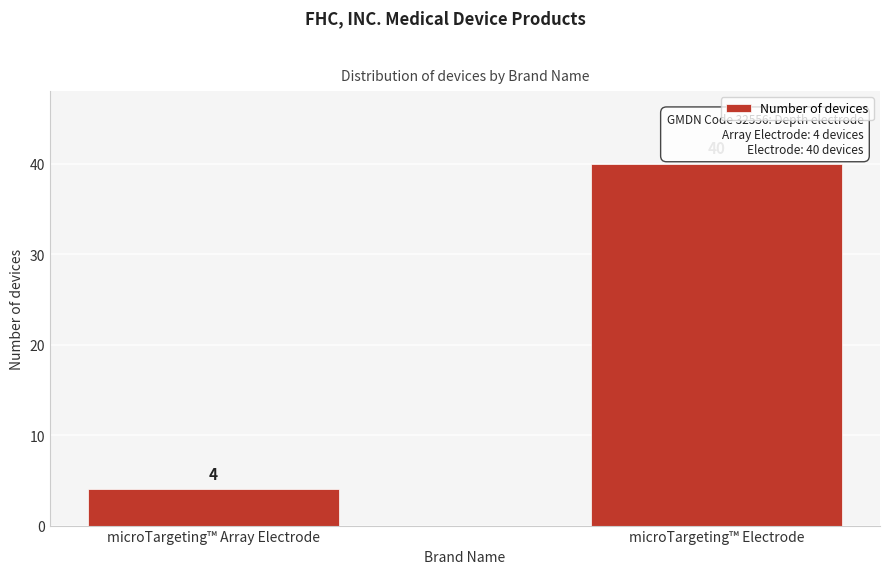

Reading left to right, transcribe all the data shown in this chart.

microTargeting™ Array Electrode=4	microTargeting™ Electrode=40